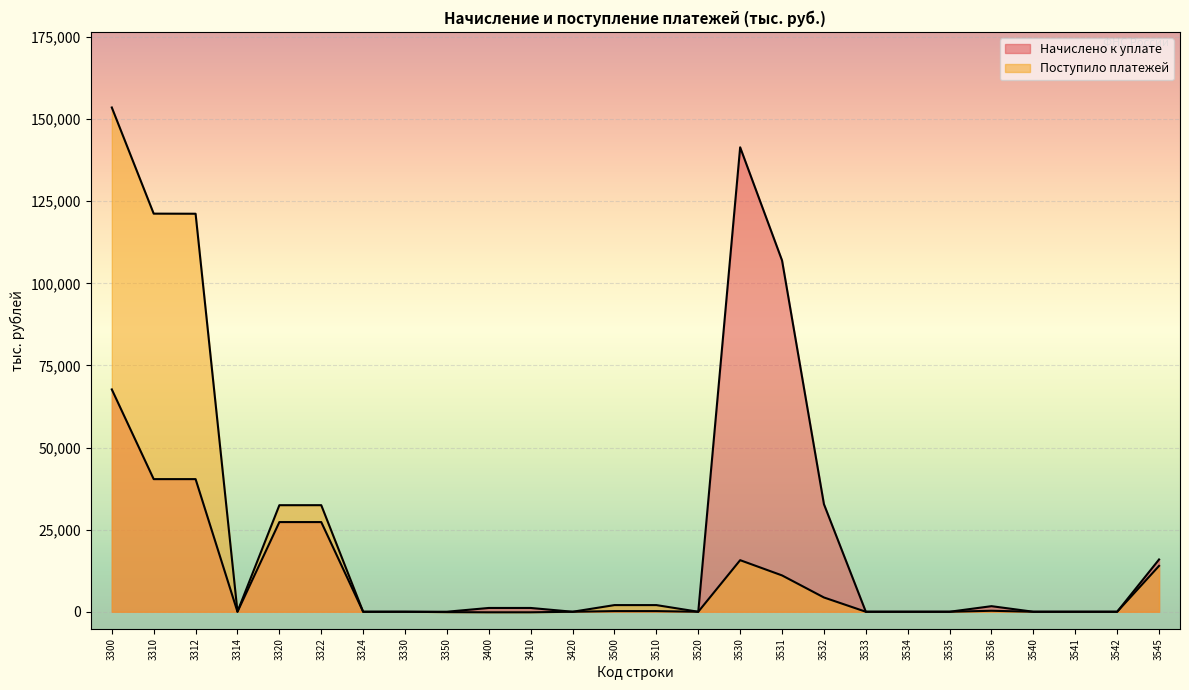

How many values in the Начислено к уплате series are below 196?

12